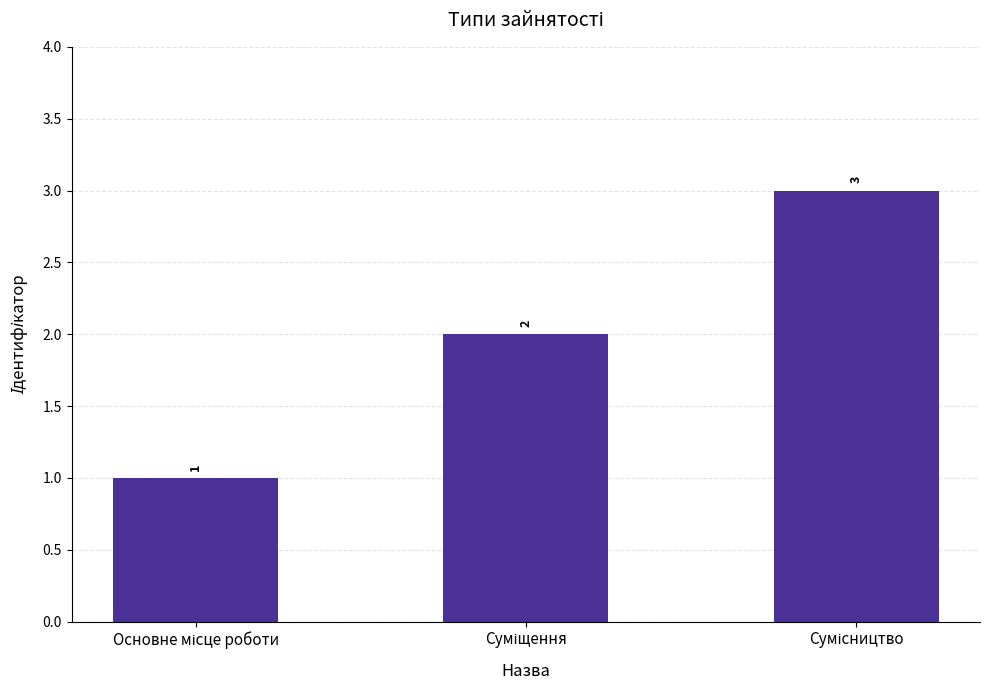

How many bars are there in total?

3